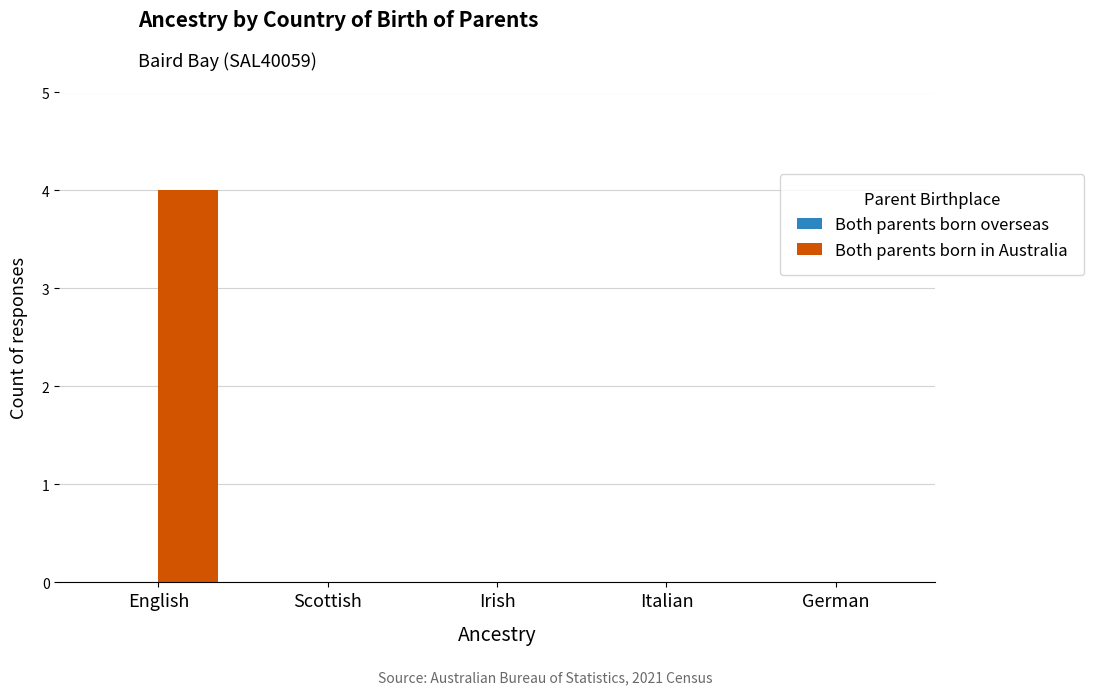

What is the greatest value displayed?

4